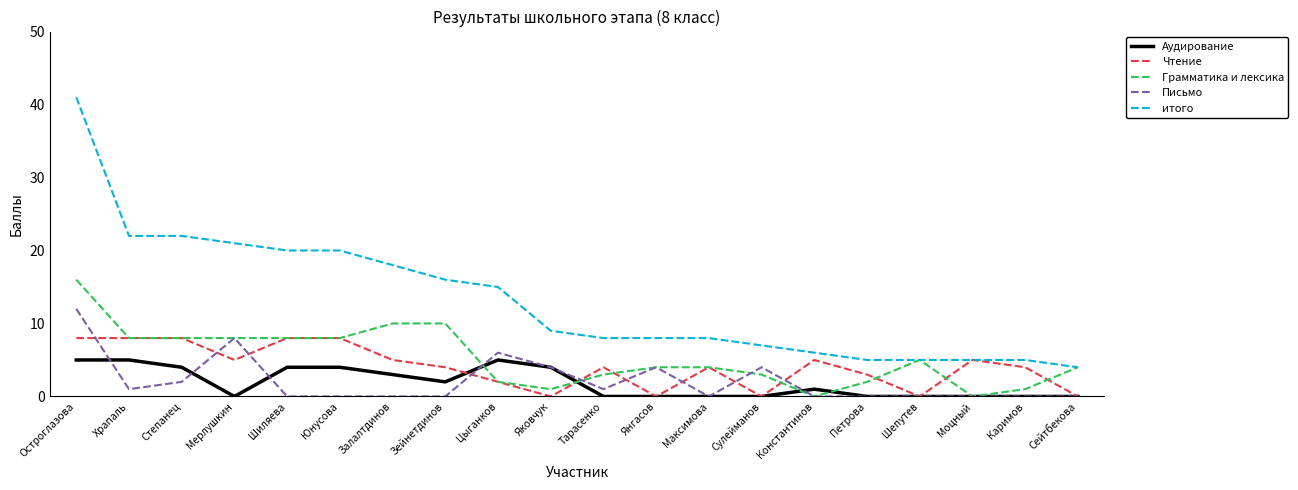

What position from the right is Каримов?

2